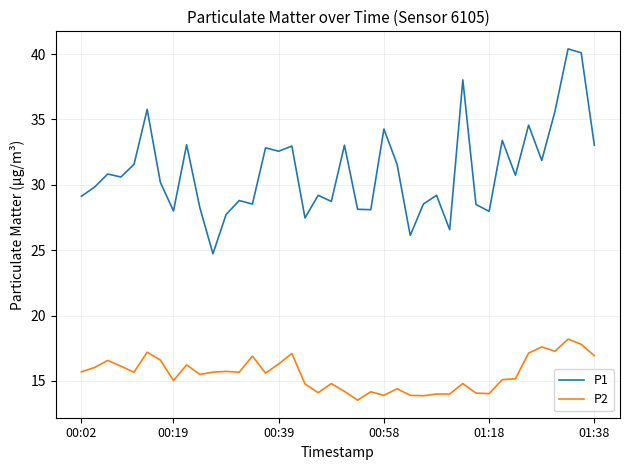

Which series has the widest spread of values?

P1